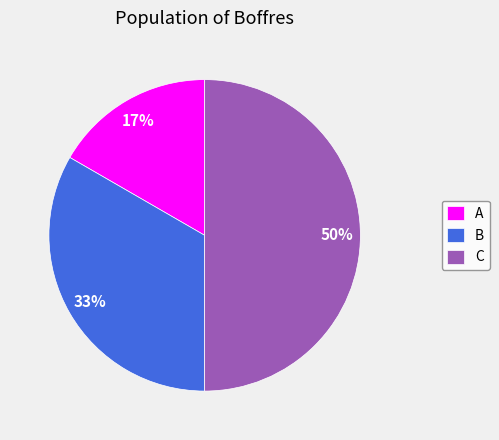

Approximately how many times larger is the value at C compared to B?

1.5